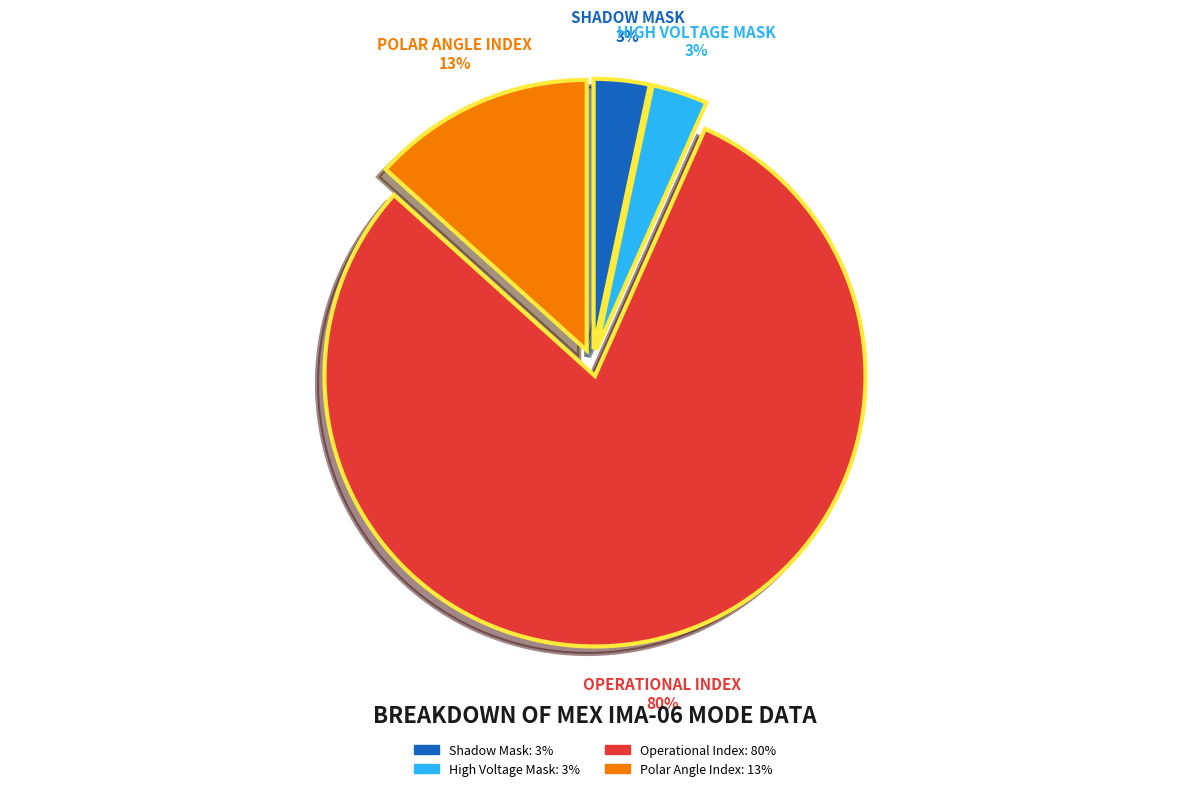

What is the largest slice in the pie chart?

Operational Index